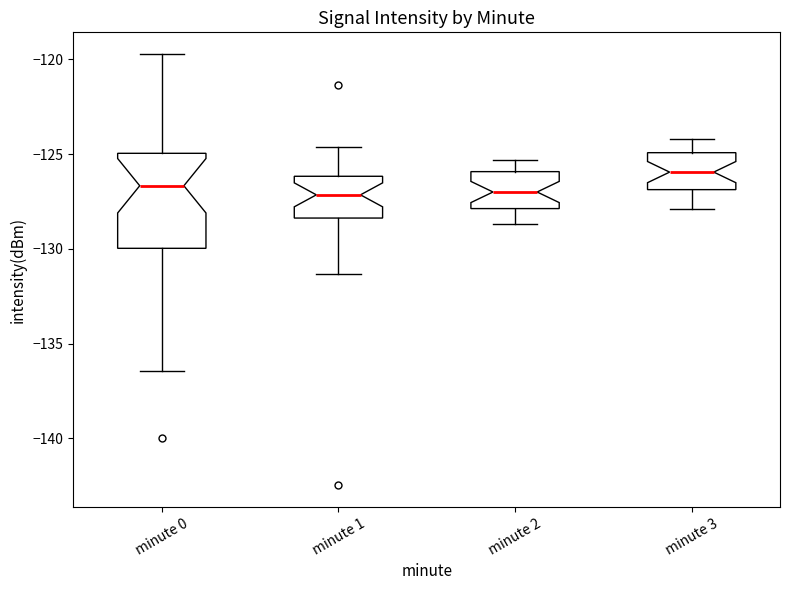

Which box has the highest median line?

minute 3